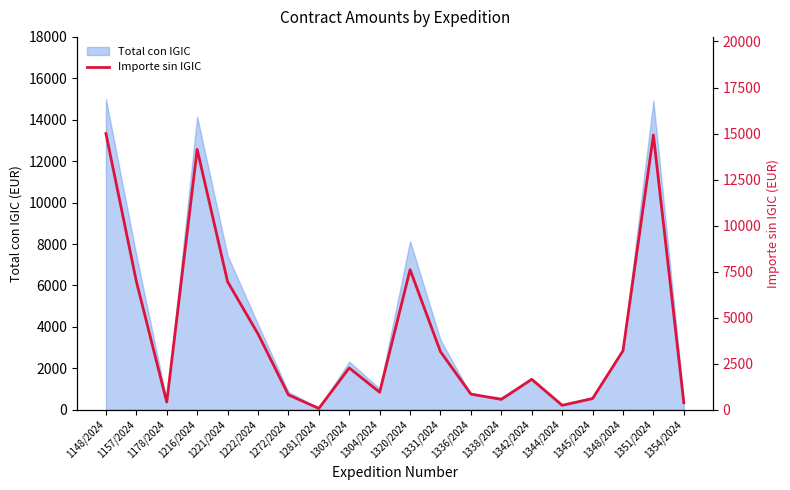

List the labels in order of value, smallest first.

1281/2024, 1344/2024, 1354/2024, 1178/2024, 1338/2024, 1345/2024, 1272/2024, 1336/2024, 1304/2024, 1342/2024, 1303/2024, 1331/2024, 1348/2024, 1222/2024, 1221/2024, 1157/2024, 1320/2024, 1216/2024, 1351/2024, 1148/2024